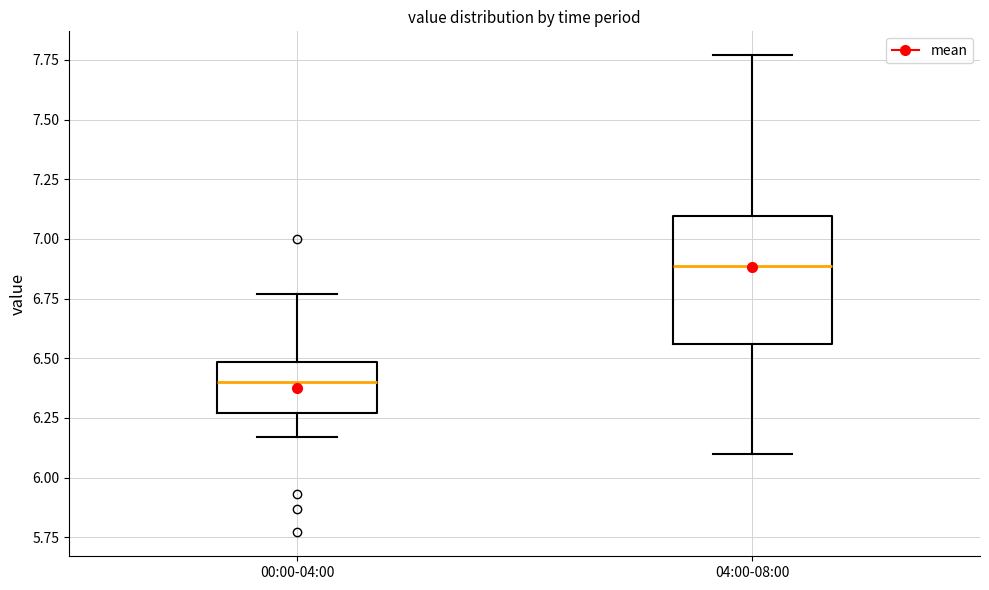

Comparing the boxes themselves (not the whiskers), which one is the tallest?

04:00-08:00